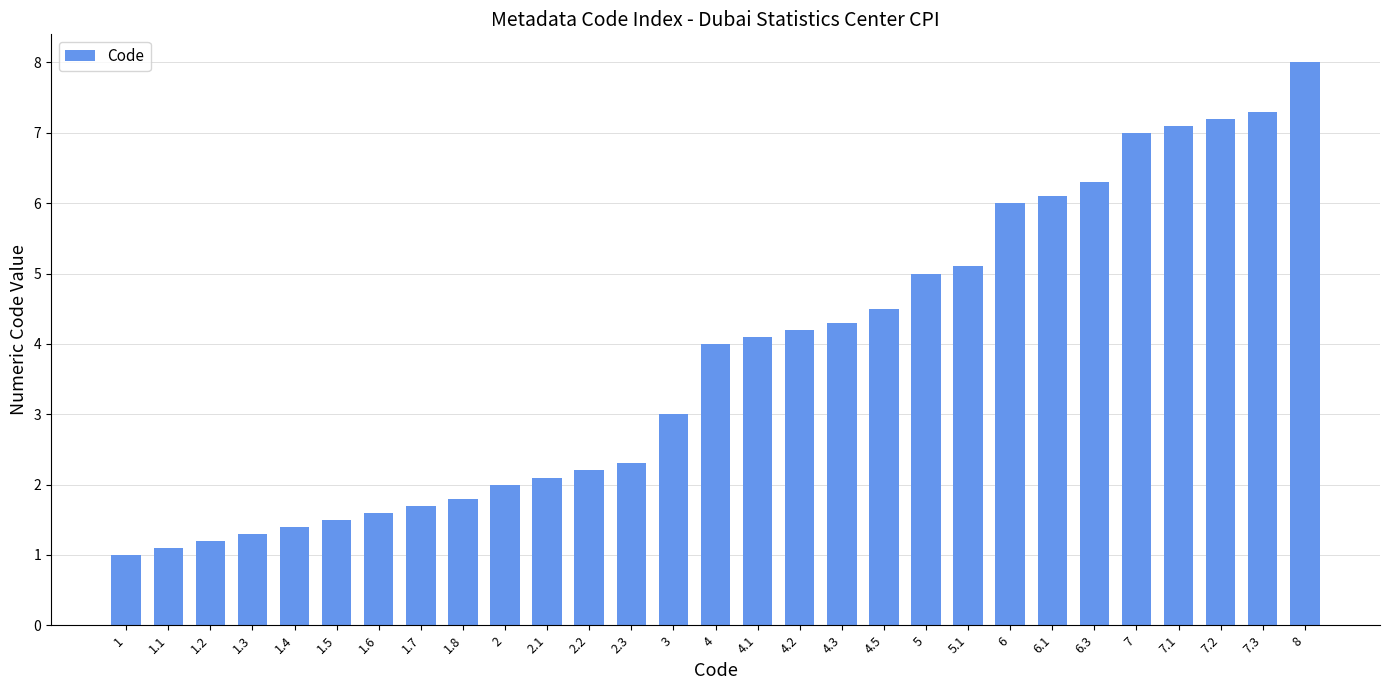

What is the change in value from 4.5 to 5?

+0.5